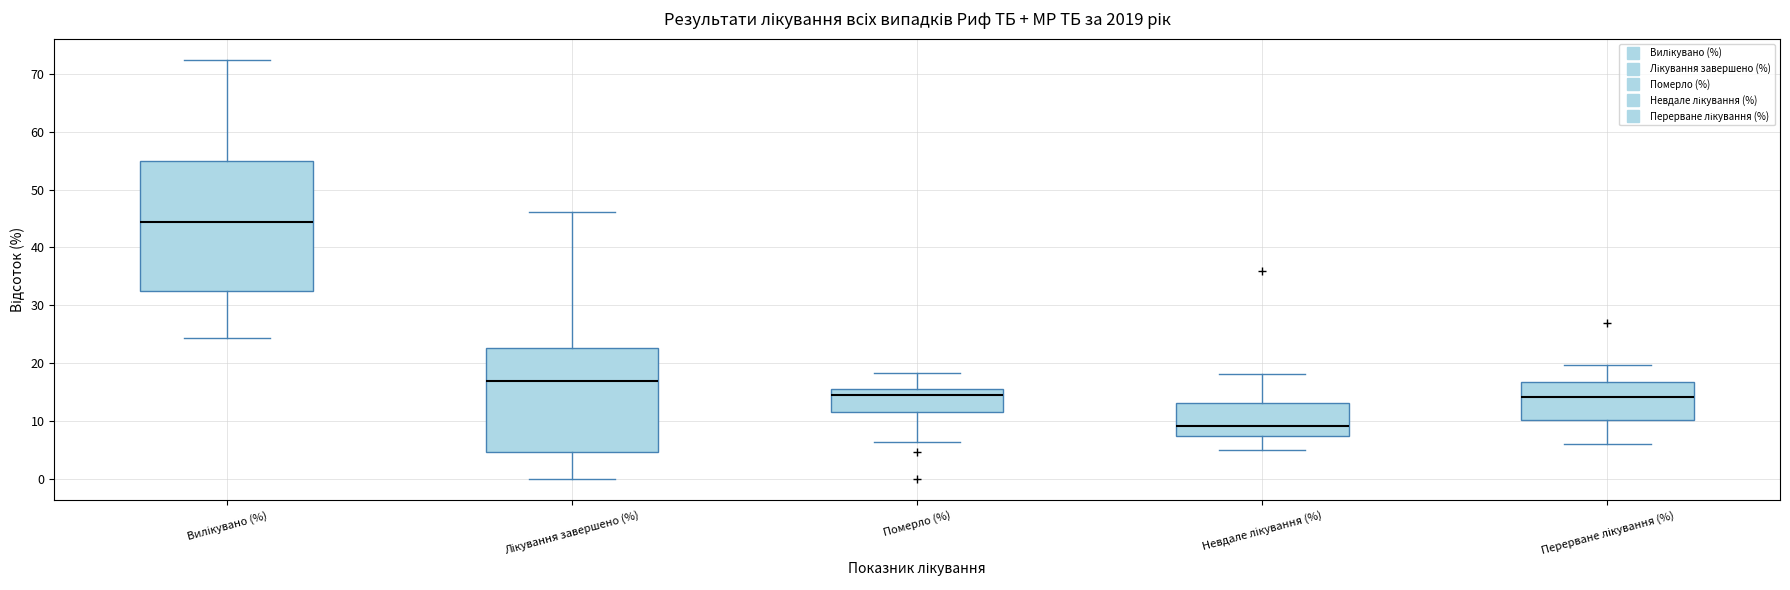

Which box is the tallest, from its lower edge to its upper edge?

Вилікувано (%)